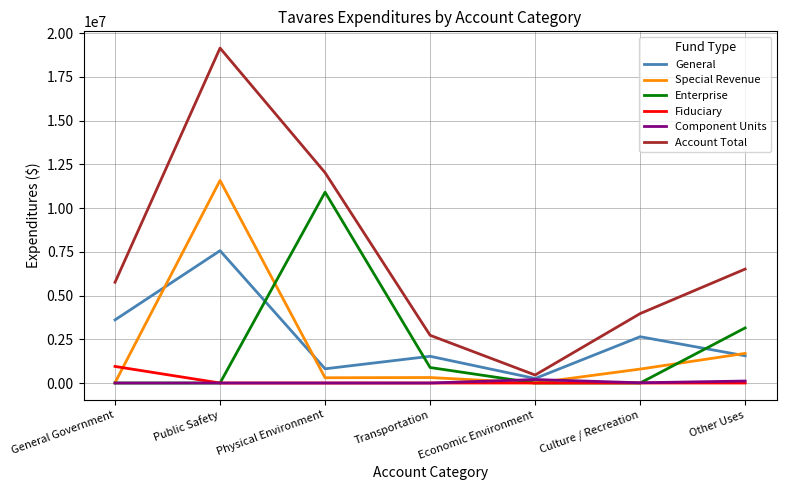

What is the difference between the second highest and second lowest values in the Component Units series?

113694